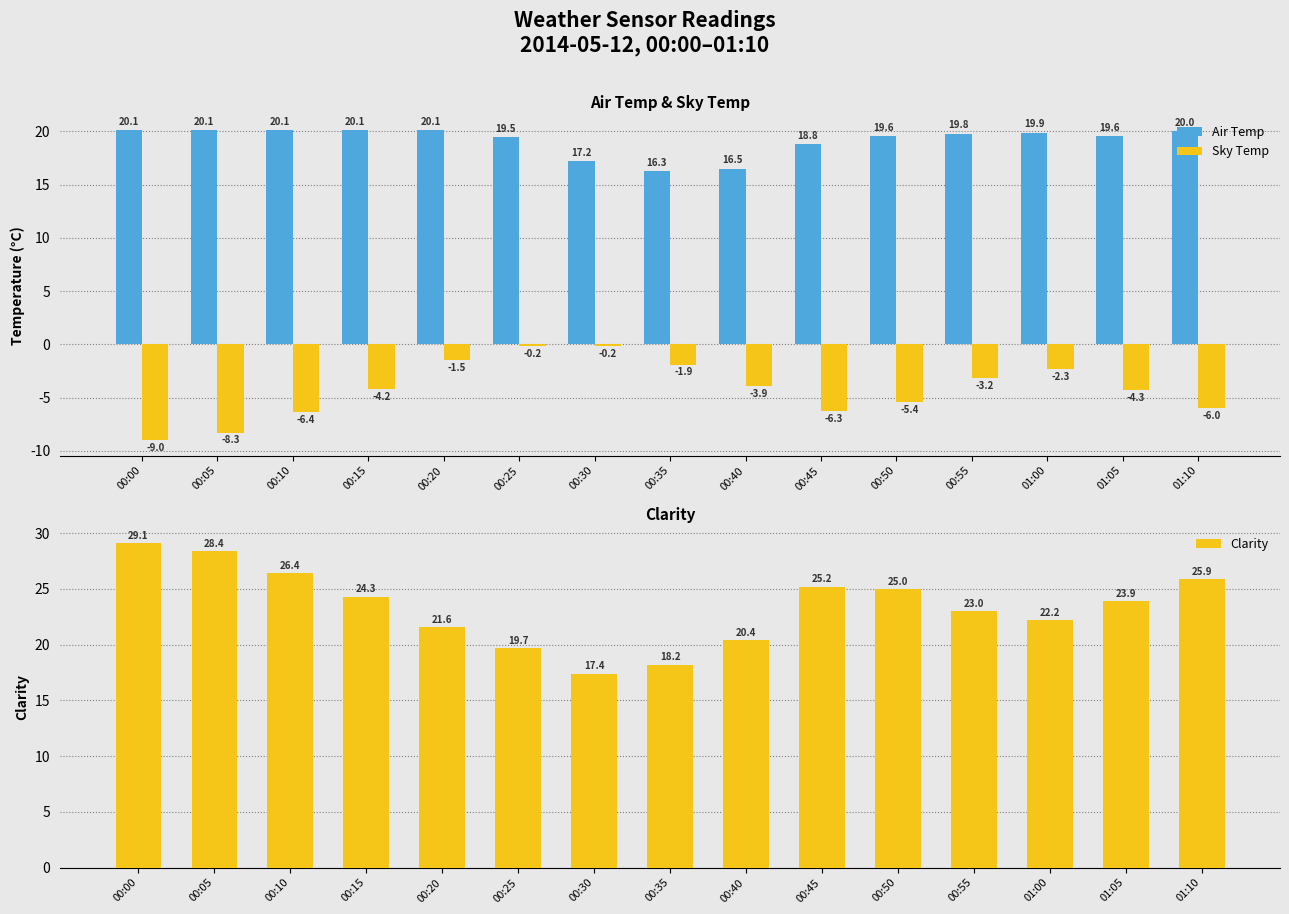

What is the spread (max minus min) of values at 00:10?

32.8